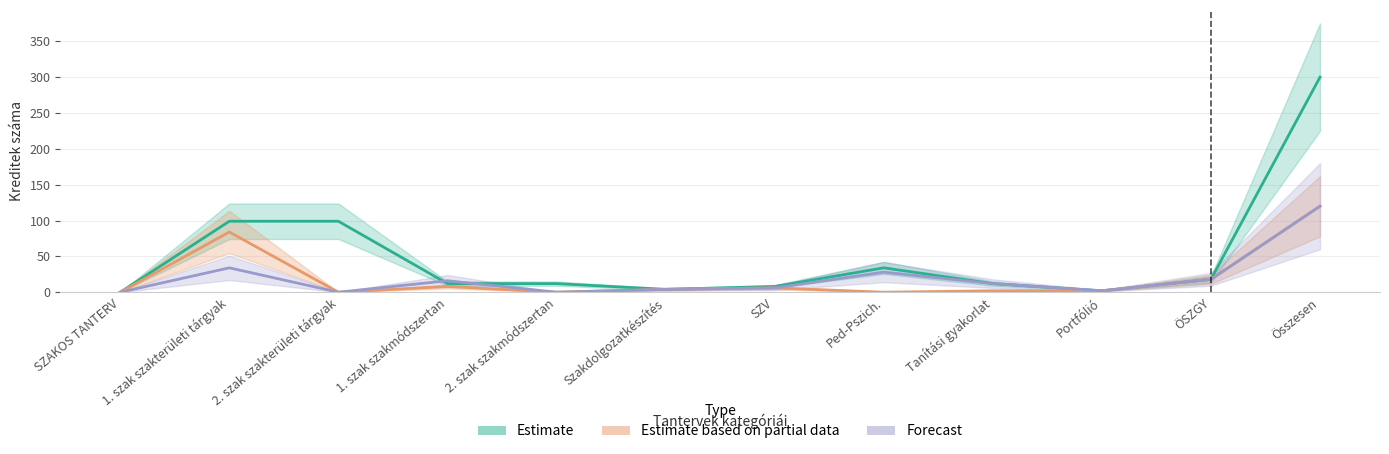

Reading left to right, what are all the values shown in this chart?

Estimate: 0	99	99	12	12	4	8	34	12	2	18	300
Estimate based on partial data: 0	84	0	8	0	4	6	0	2	2	18	120
Forecast: 0	34	0	16	0	4	6	28	12	2	18	120